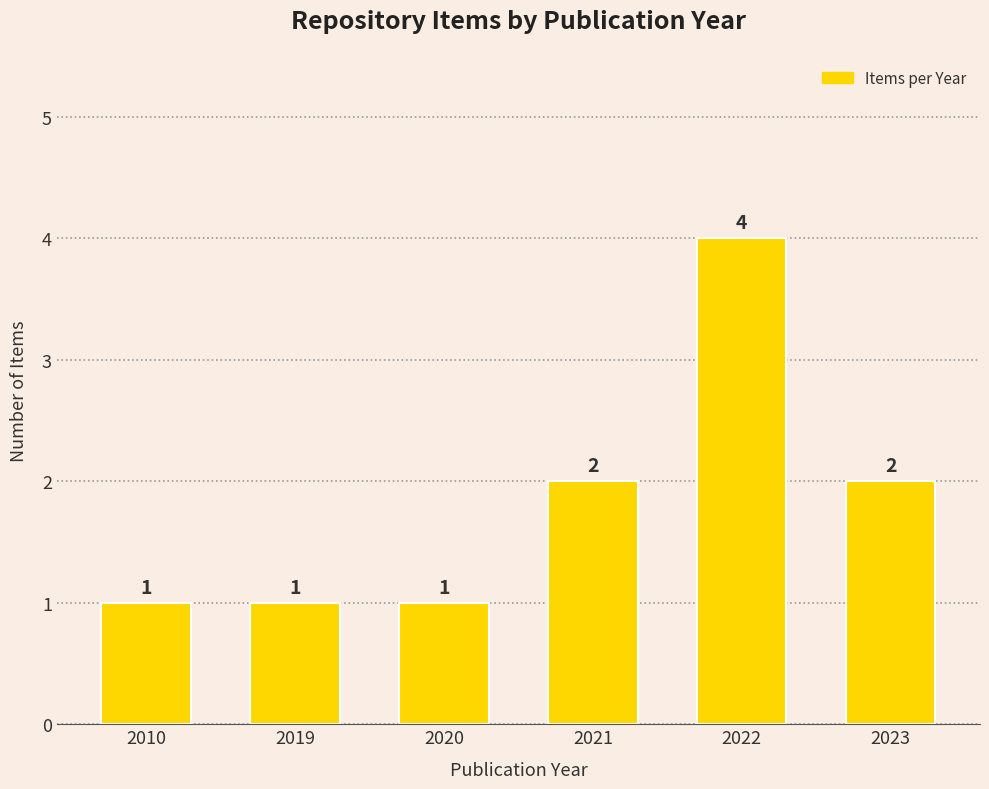

How many data points does each series have?

6